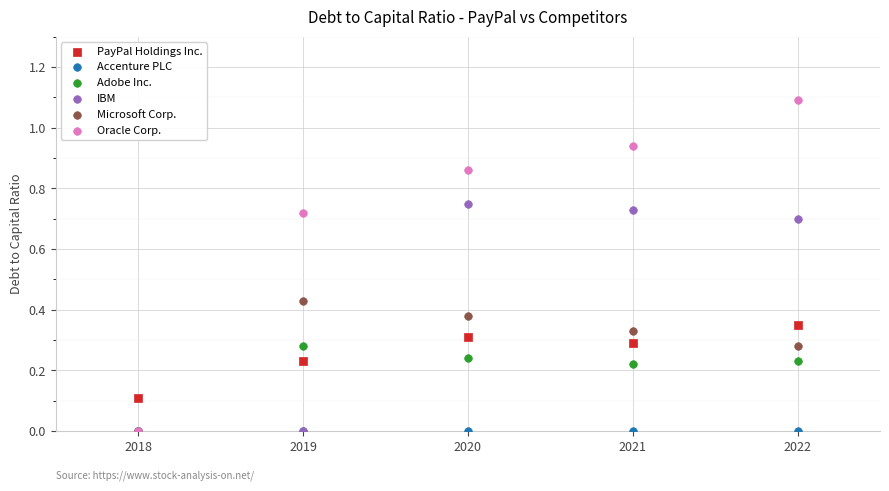

What are all the series names shown in the legend?

PayPal Holdings Inc., Accenture PLC, Adobe Inc., IBM, Microsoft Corp., Oracle Corp.